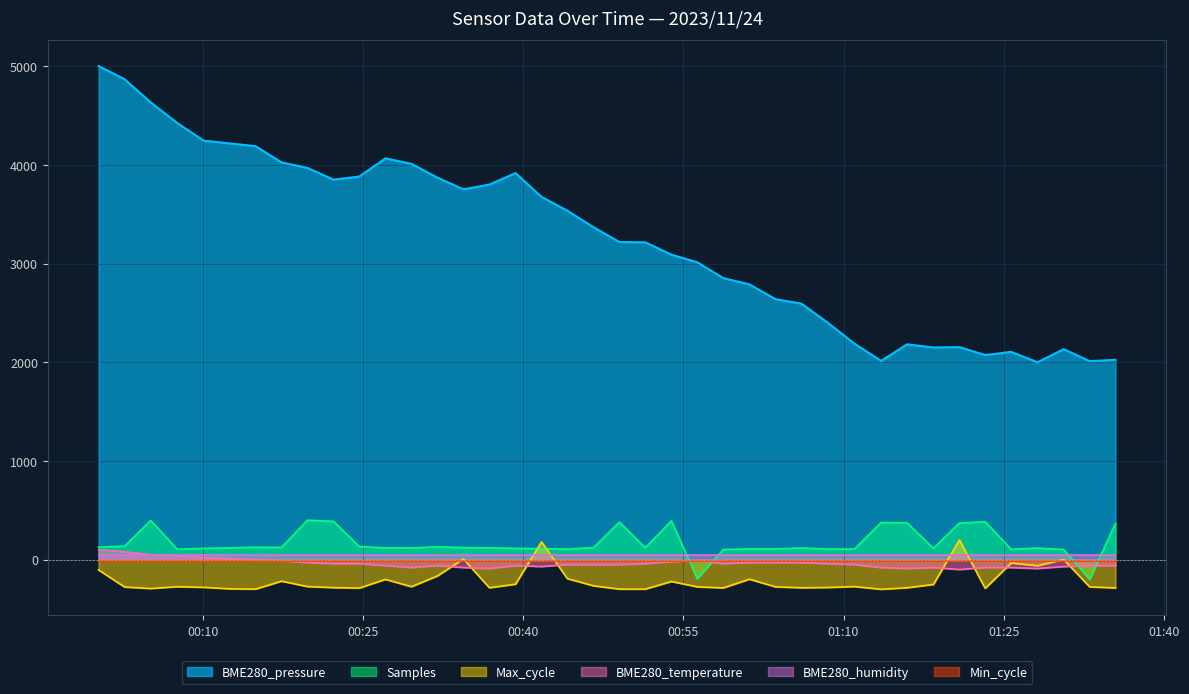

True or false: BME280_pressure and Max_cycle cross at least once.

False